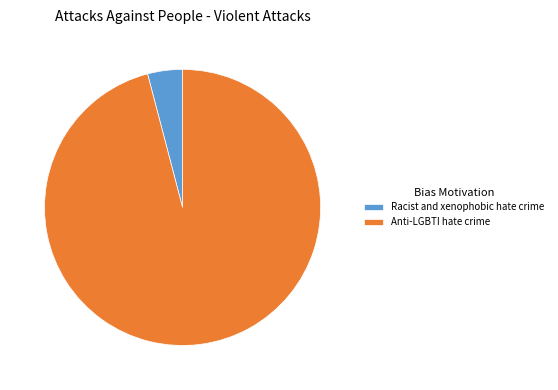

Combined, do Racist and xenophobic hate crime and Anti-LGBTI hate crime account for over 50%?

Yes